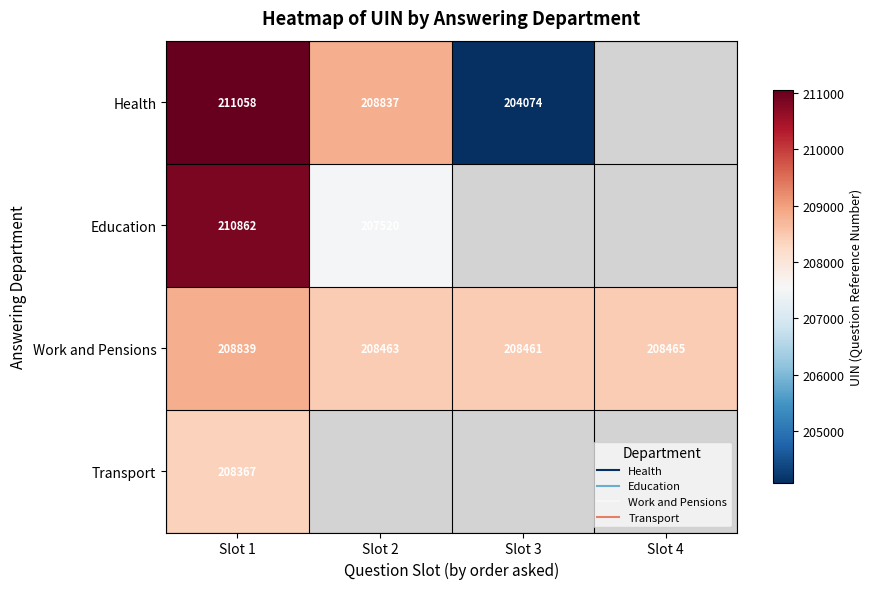

Is the value of Work and Pensions at Slot 4 greater than the value of Education at Slot 1?

No